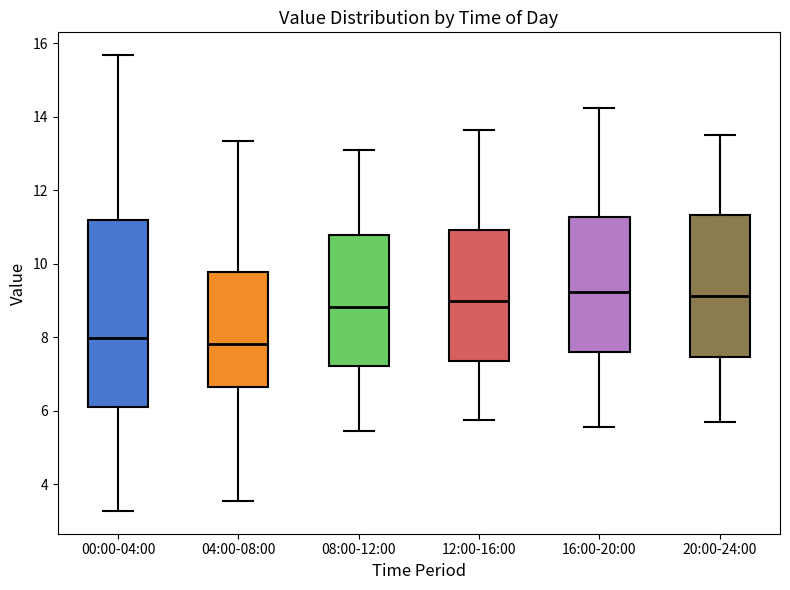

Comparing the boxes themselves (not the whiskers), which one is the tallest?

00:00-04:00